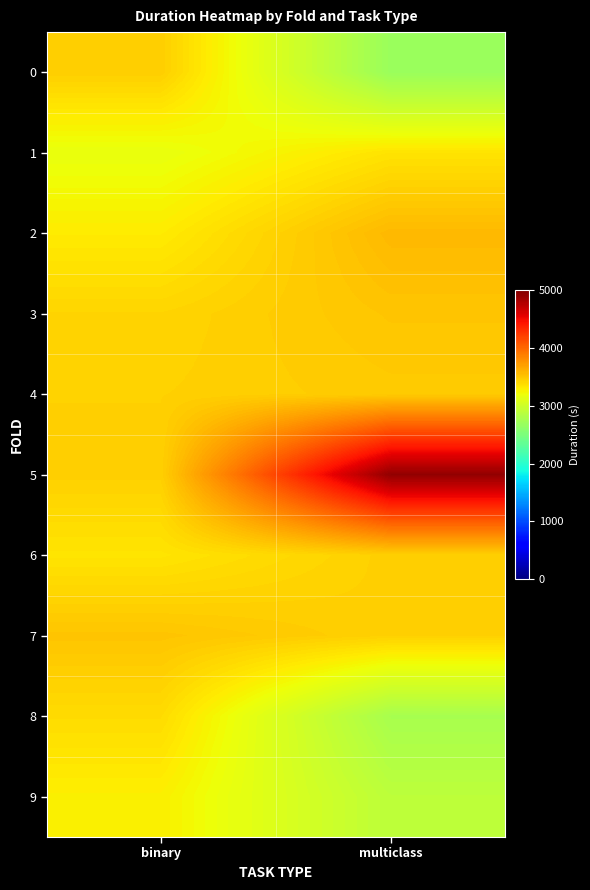

Count the number of categories in the chart.

2